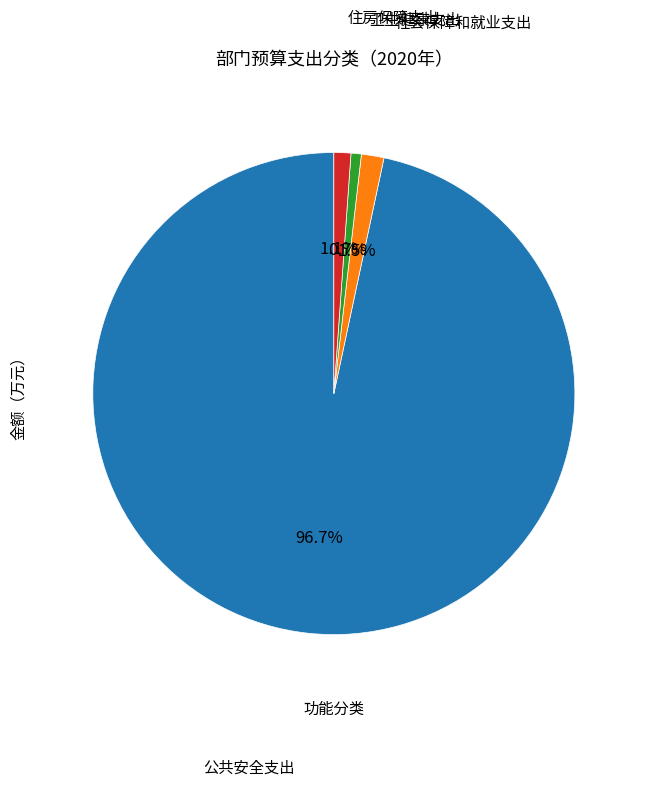

Is there any slice that represents more than half of the pie?

Yes